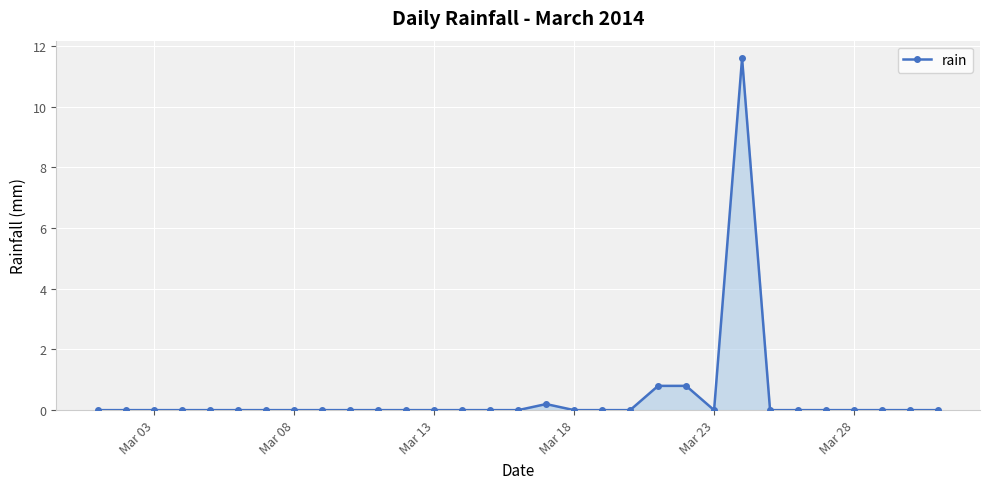

What is the value of the 21st point from the left?

0.8